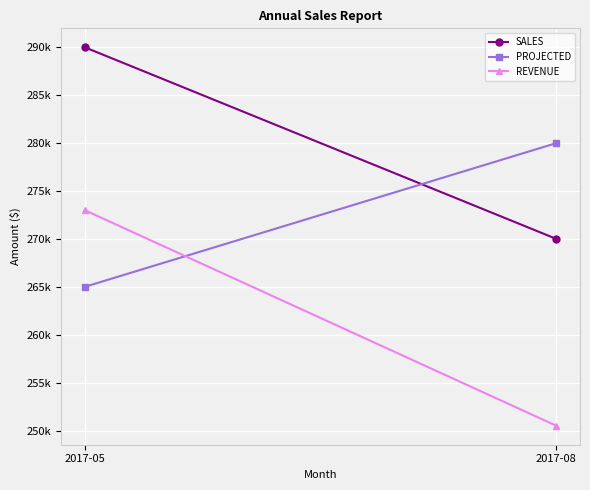

Which series has the largest range (max minus min)?

REVENUE